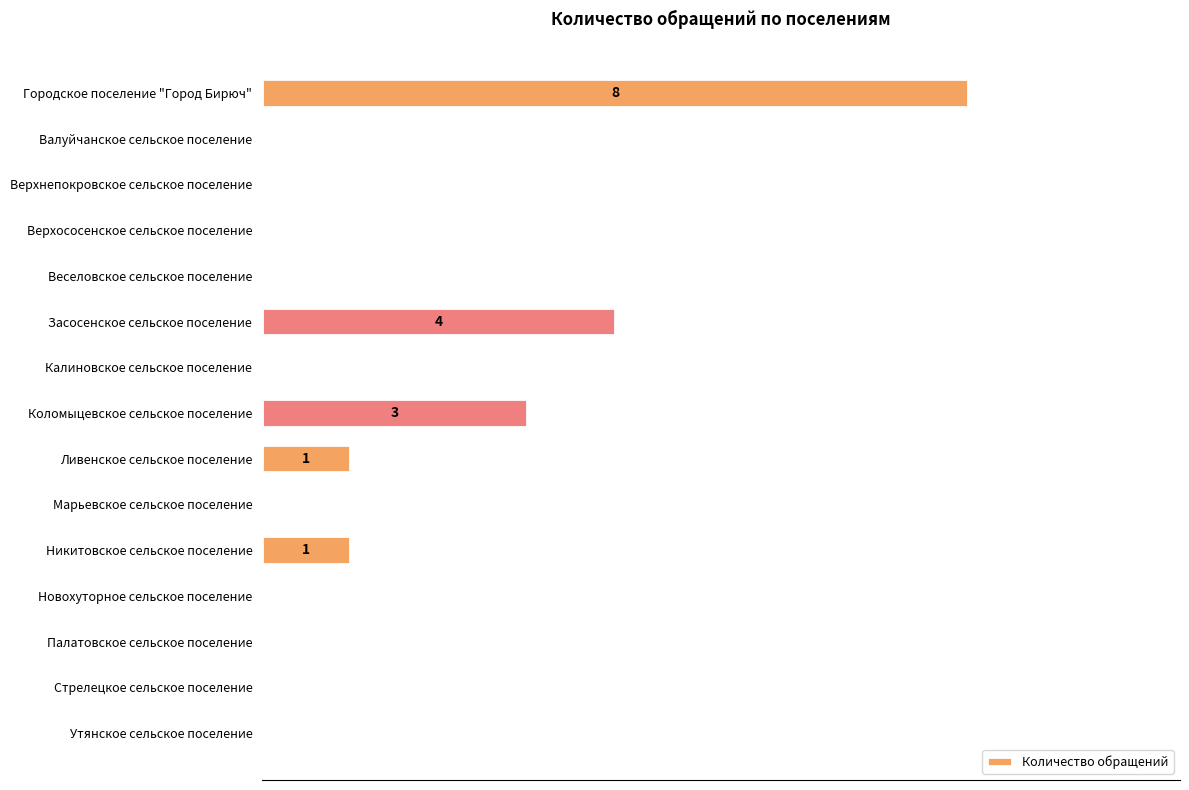

What is the greatest value displayed?

8